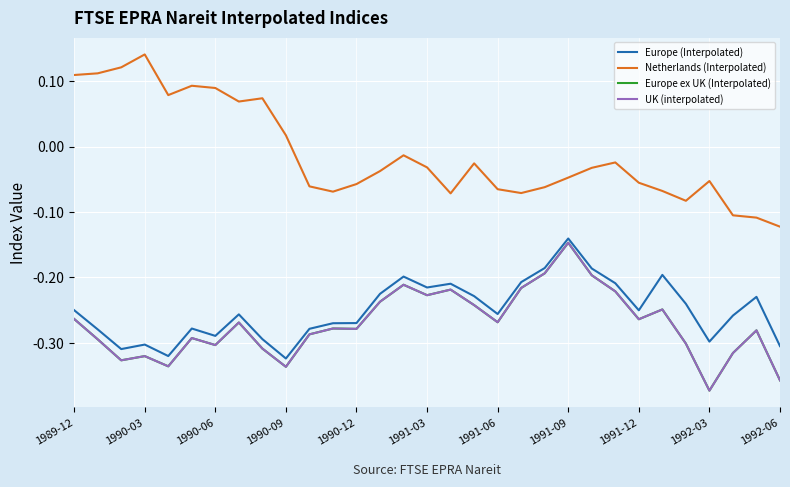

Does the chart have visible grid lines?

Yes